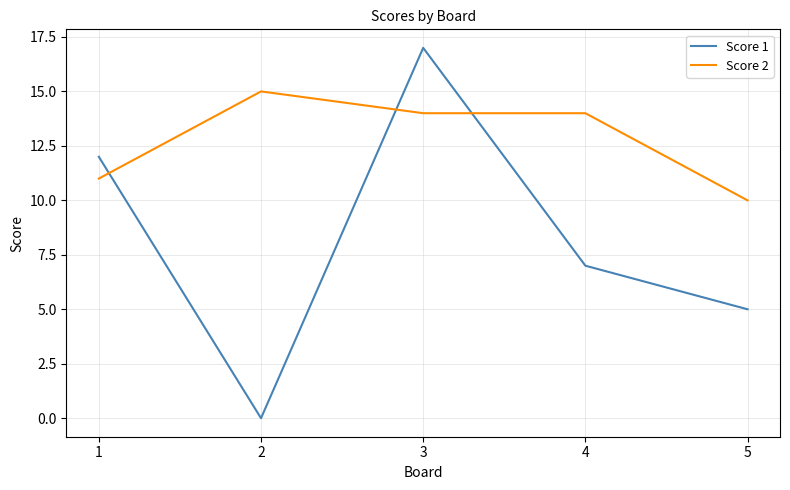

What are all the series names shown in the legend?

Score 1, Score 2